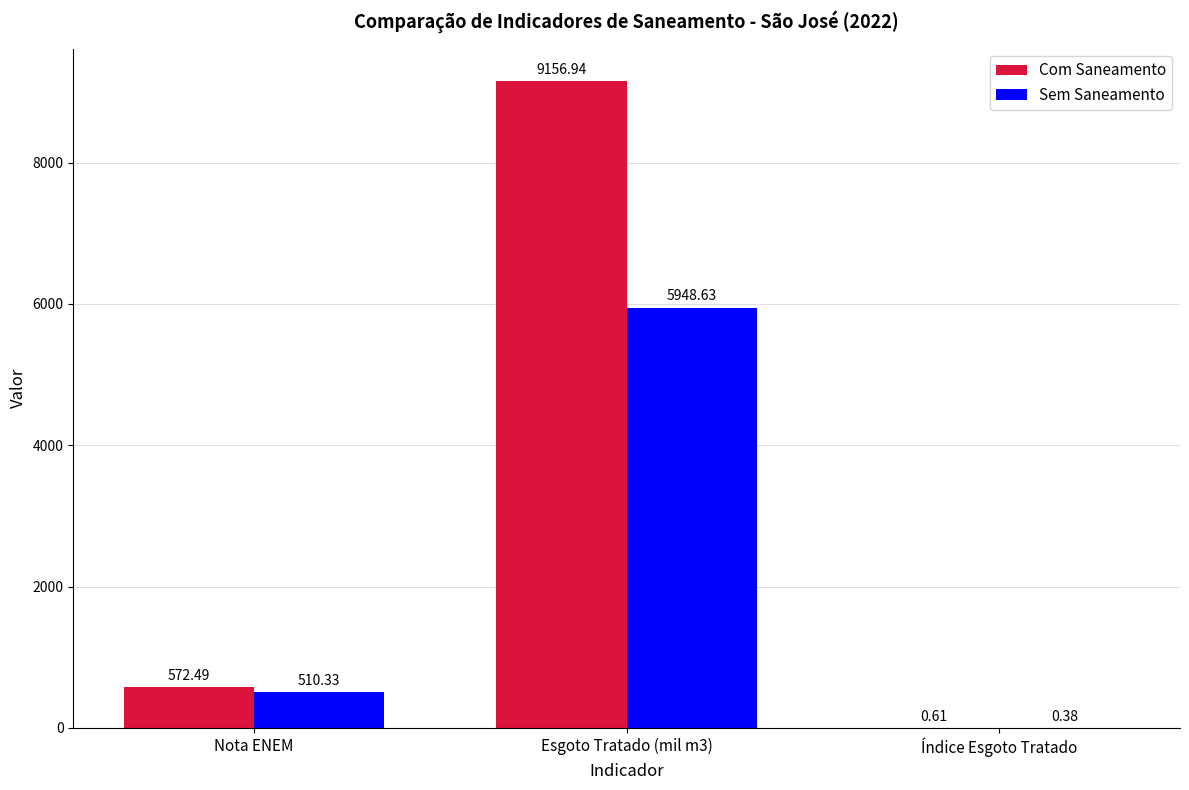

At which label is Sem Saneamento closest to 2974?

Nota ENEM